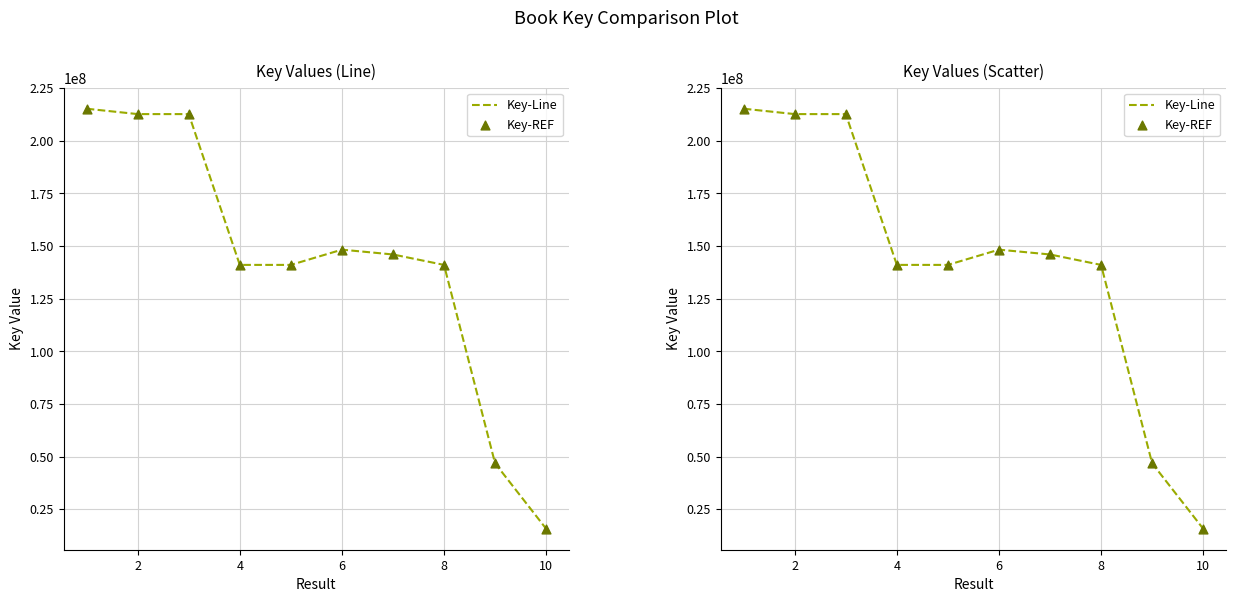

Is the value of Key-Line at 2 greater than the value of Key-REF at 10?

Yes